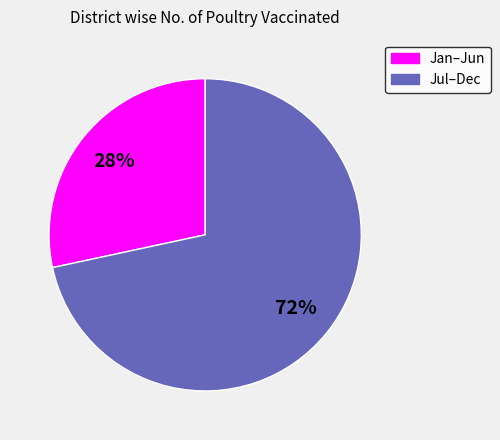

How many segments does this pie chart have?

2